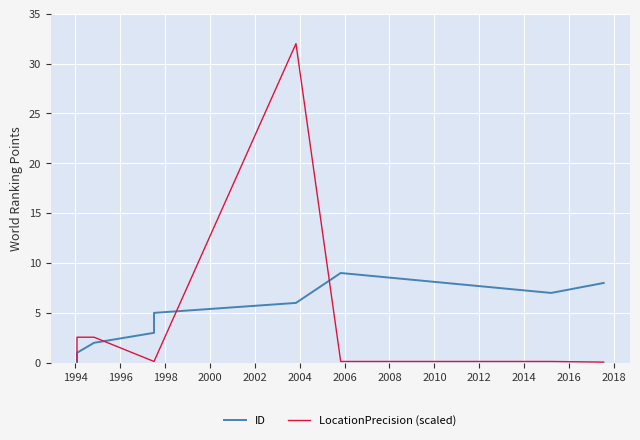

What are all the series names shown in the legend?

ID, LocationPrecision (scaled)